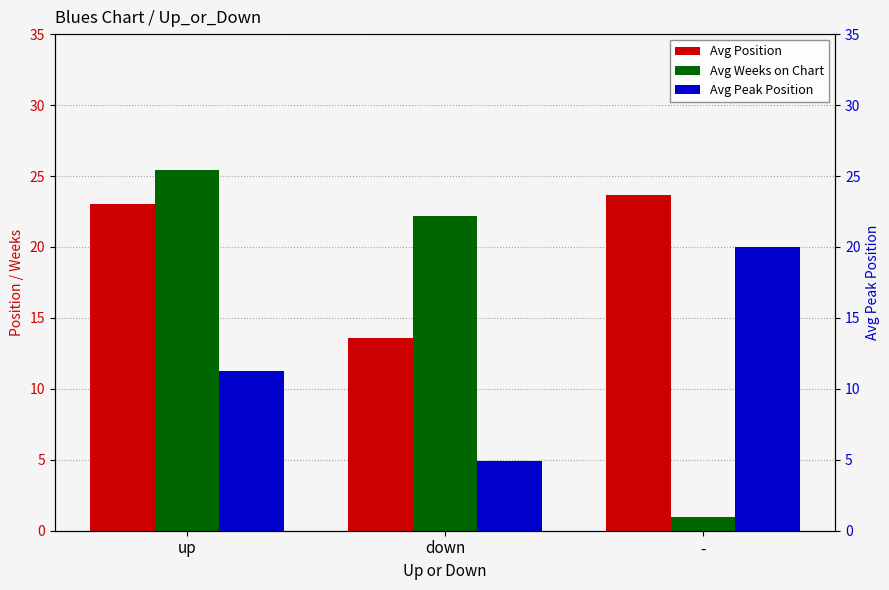

How many distinct data groups are displayed?

3